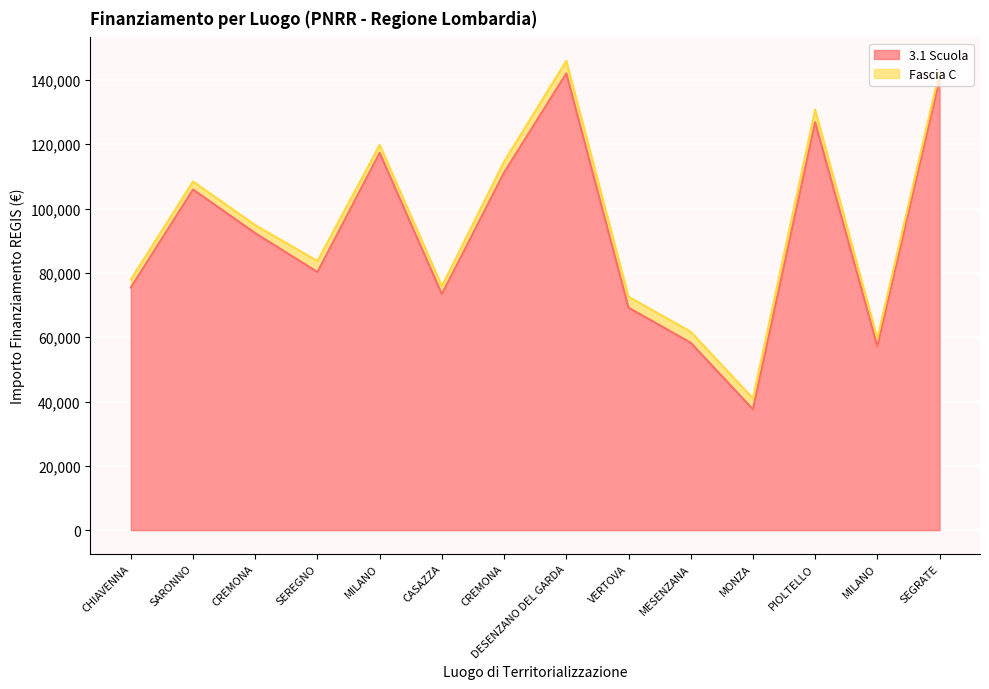

What are all the series names shown in the legend?

3.1 Scuola, Fascia C